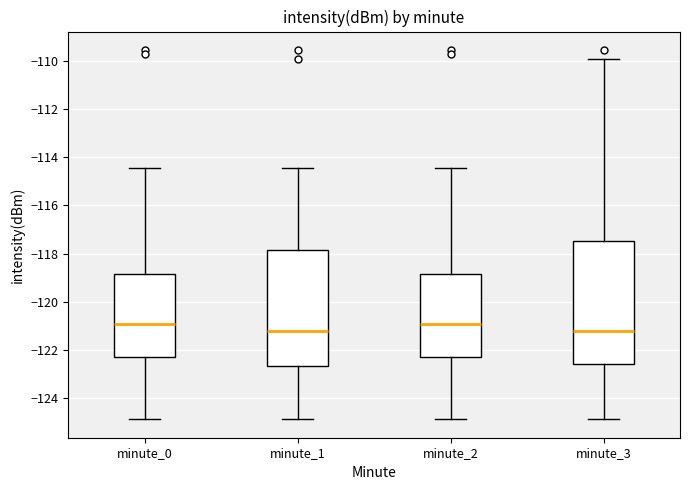

Comparing the boxes themselves (not the whiskers), which one is the tallest?

minute_3